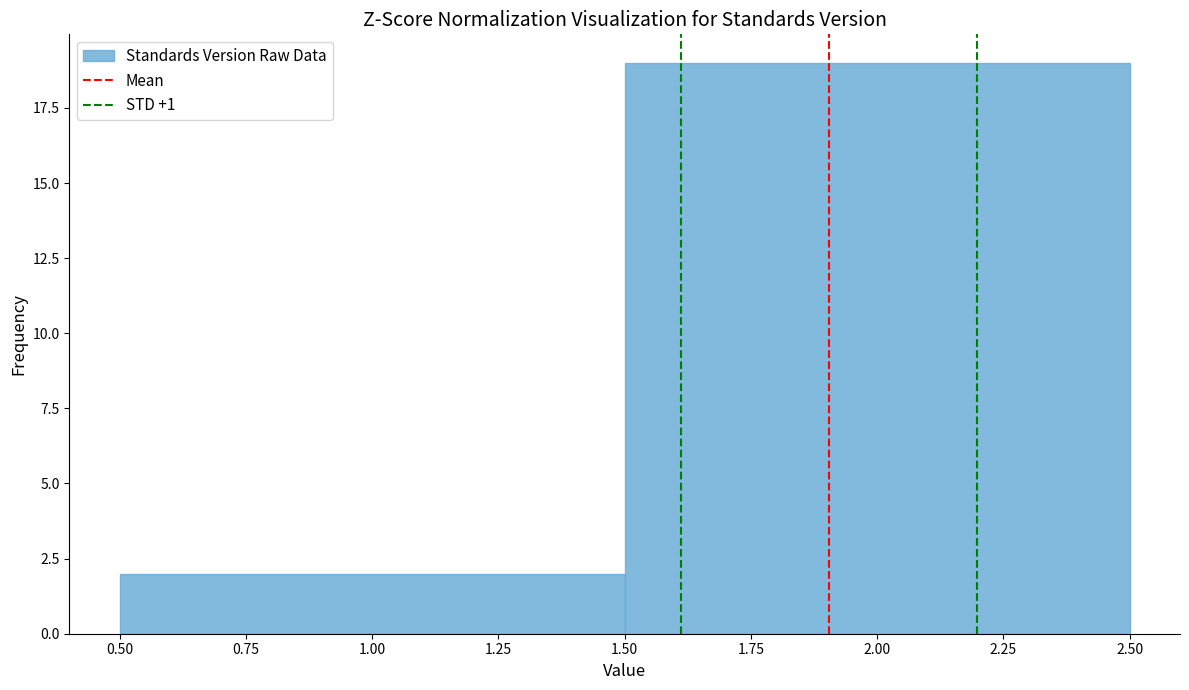

Reading left to right, list every bar in this chart as the range it spans on the x-axis followed by its height. The values are not printed on the chart, so give them approximately, as read against the axis.

0.50 to 1.50: 2
1.50 to 2.50: 19